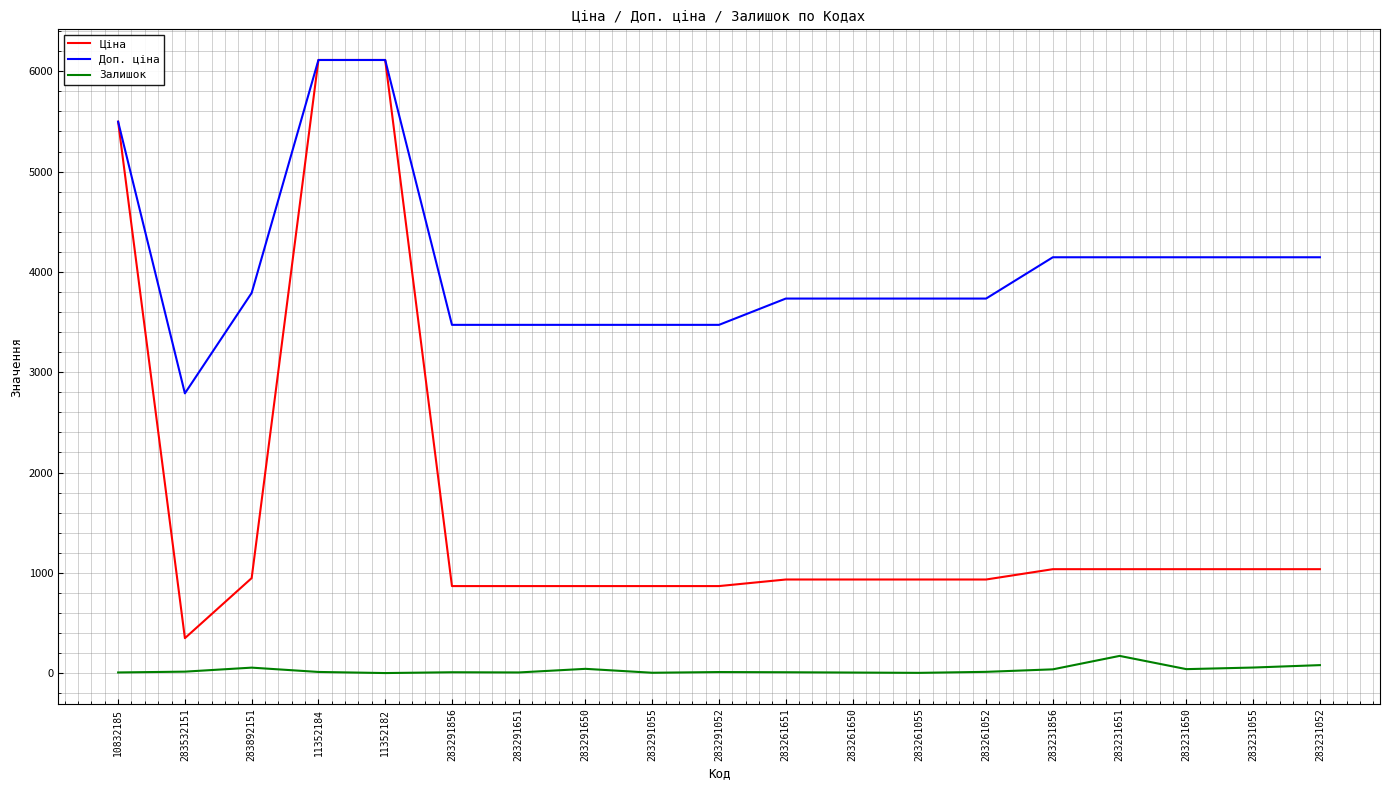

Which series changed the most between 283291651 and 283231856?

Доп. ціна